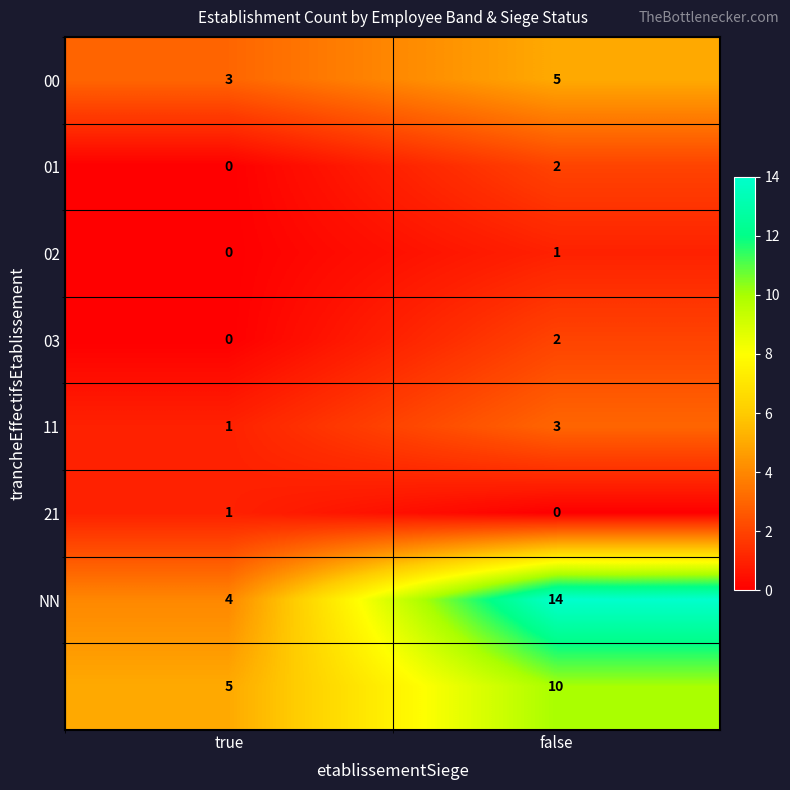

How many categories are shown in the chart?

2